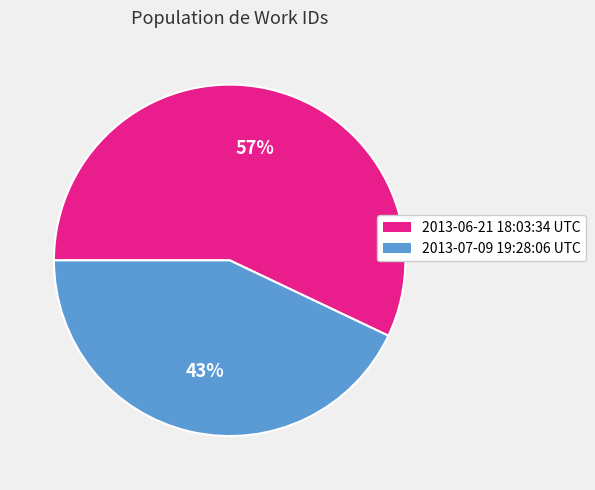

Rank the categories by value from highest to lowest.

2013-06-21 18:03:34 UTC, 2013-07-09 19:28:06 UTC